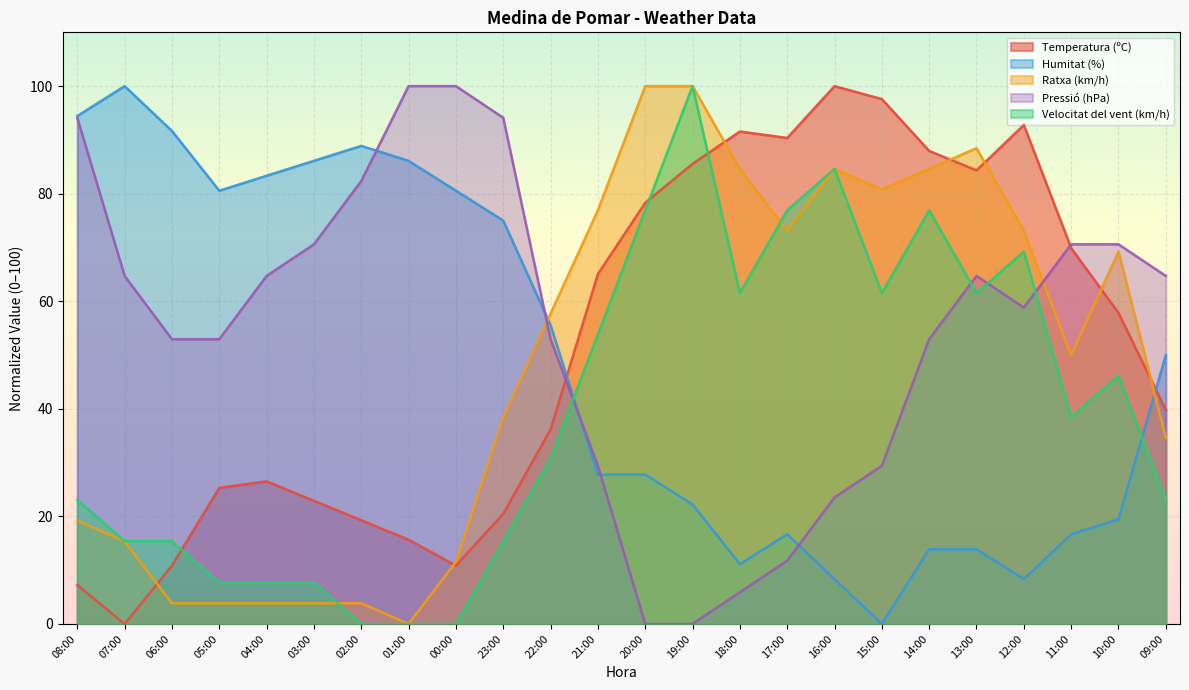

What is the label of the 11th point from the left?

22:00